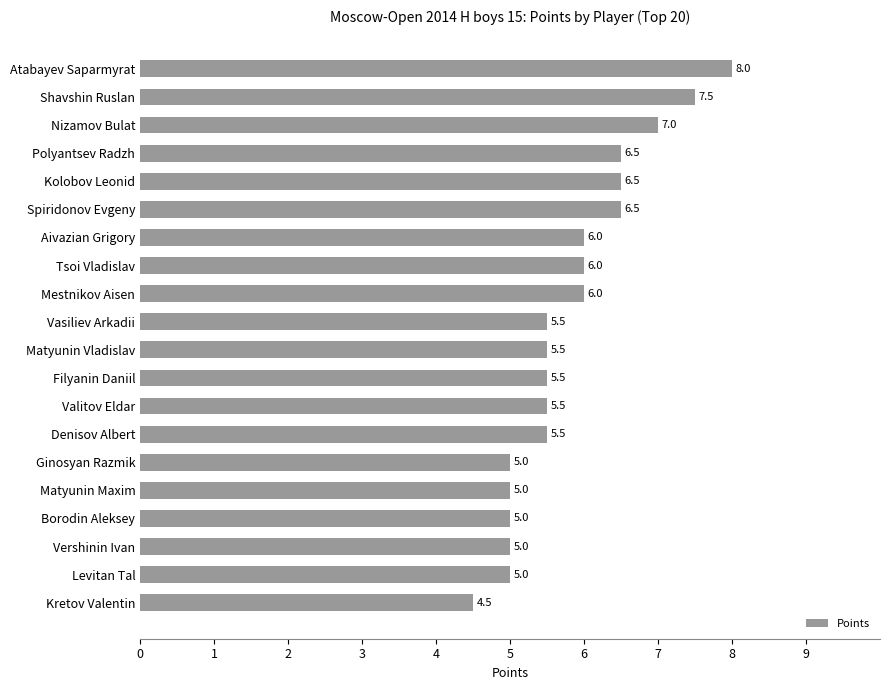

Reading bottom to top, extract all data points from this chart.

4.5	5.0	5.0	5.0	5.0	5.0	5.5	5.5	5.5	5.5	5.5	6.0	6.0	6.0	6.5	6.5	6.5	7.0	7.5	8.0